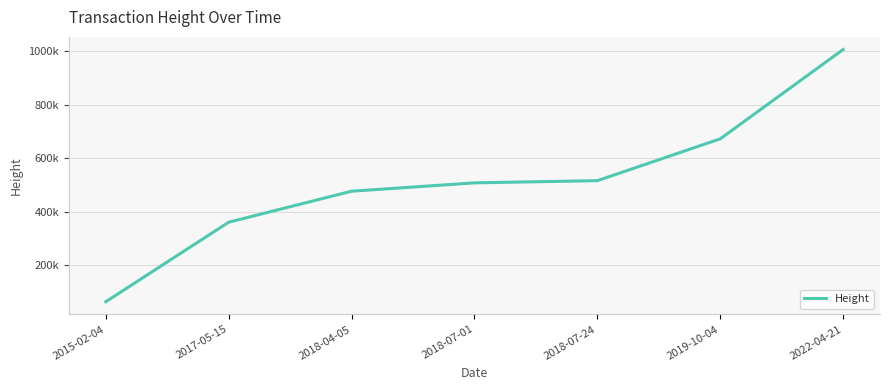

At which category does the chart reach its minimum across all series?

2015-02-04